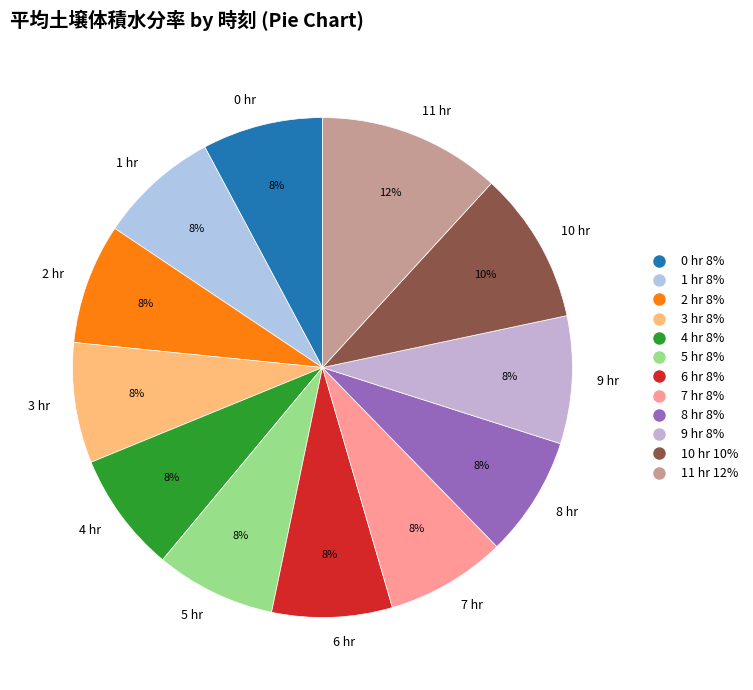

Is there any slice that represents more than half of the pie?

No